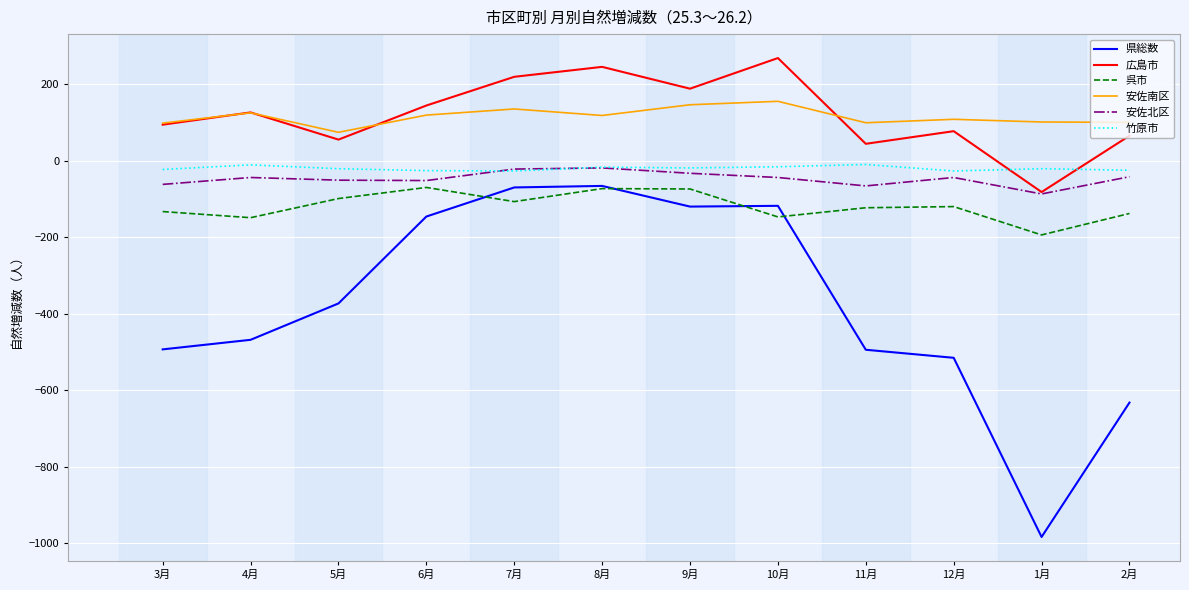

The value of 安佐北区 at 1月 is -153. True or false?

False